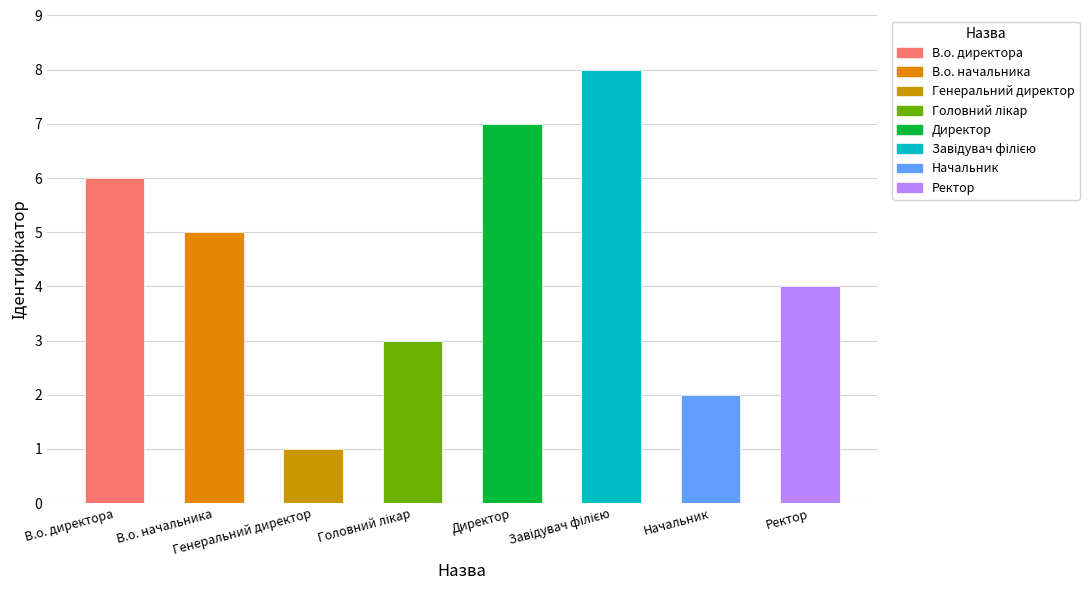

What is the difference between the second highest and second lowest values?

5